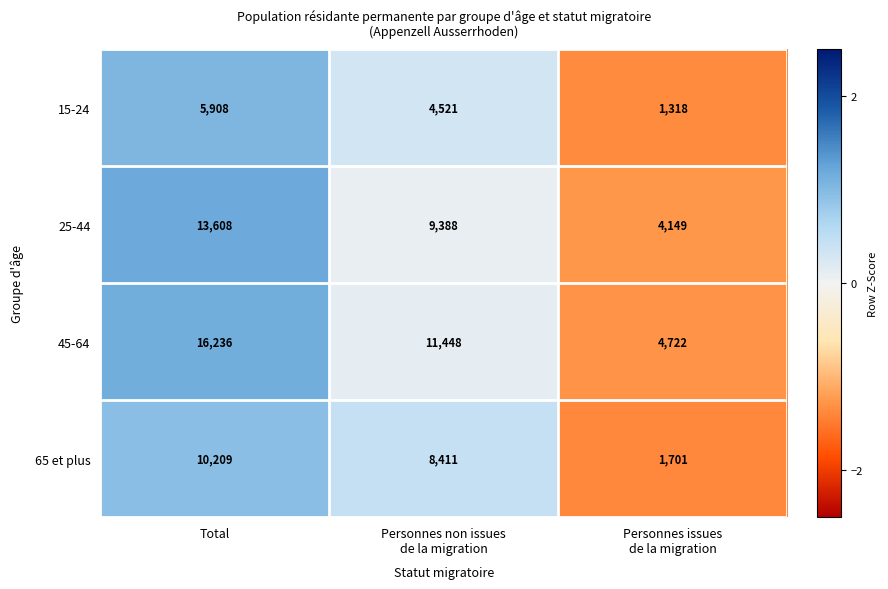

At which category is the sum across all series the highest?

Total